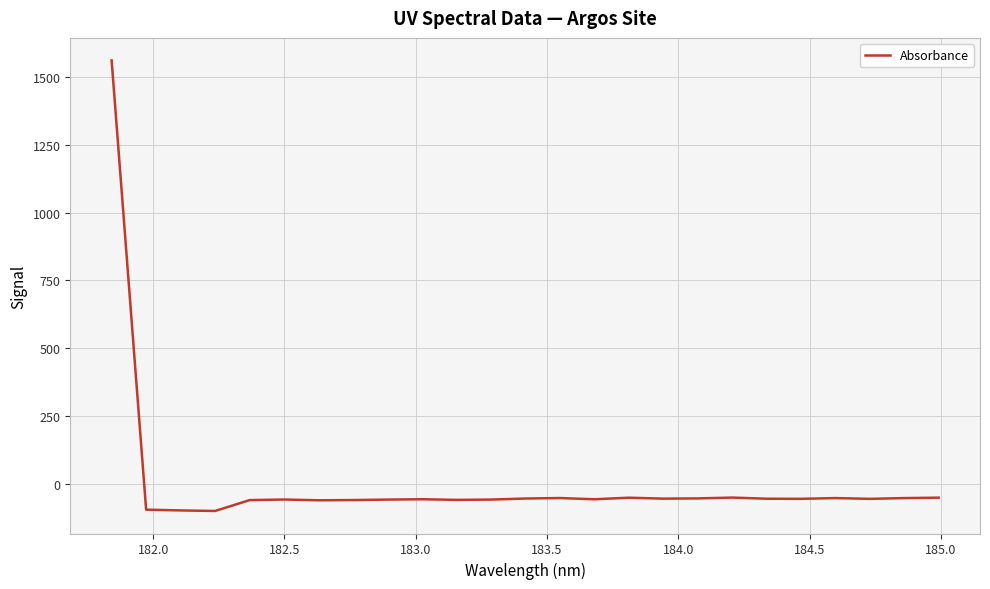

True or false: the data has more than 2 interior local peaks.

True